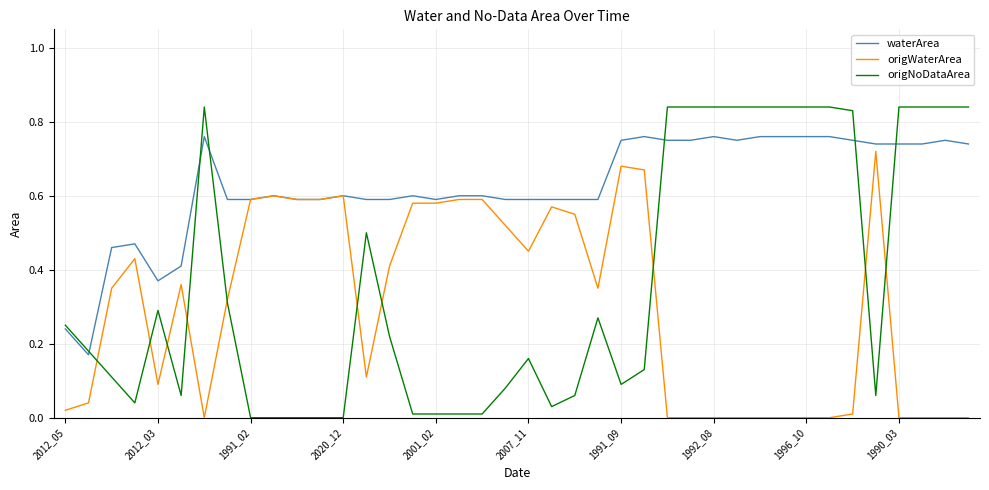

Does the chart have visible grid lines?

Yes